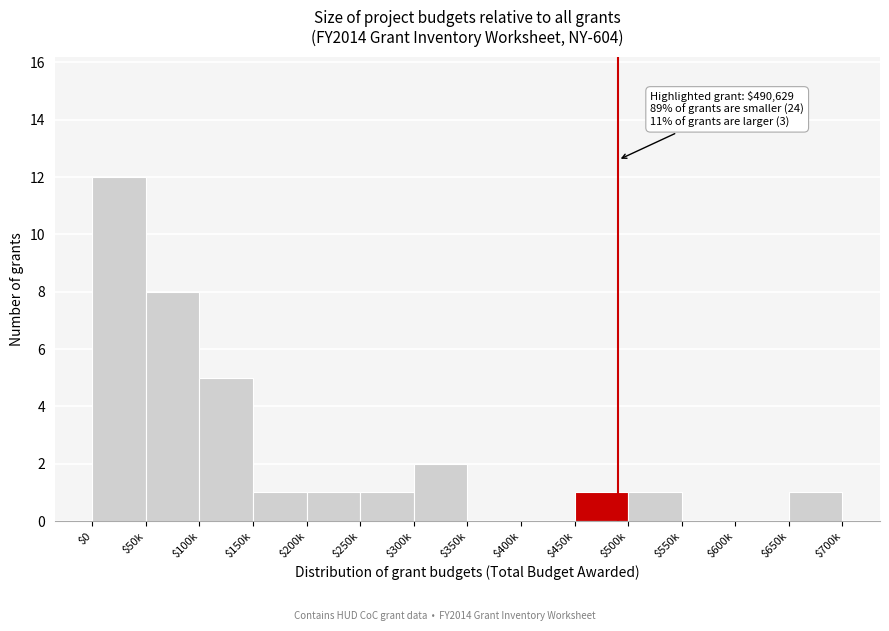

Where is the data nearest to the value 6?

$100k